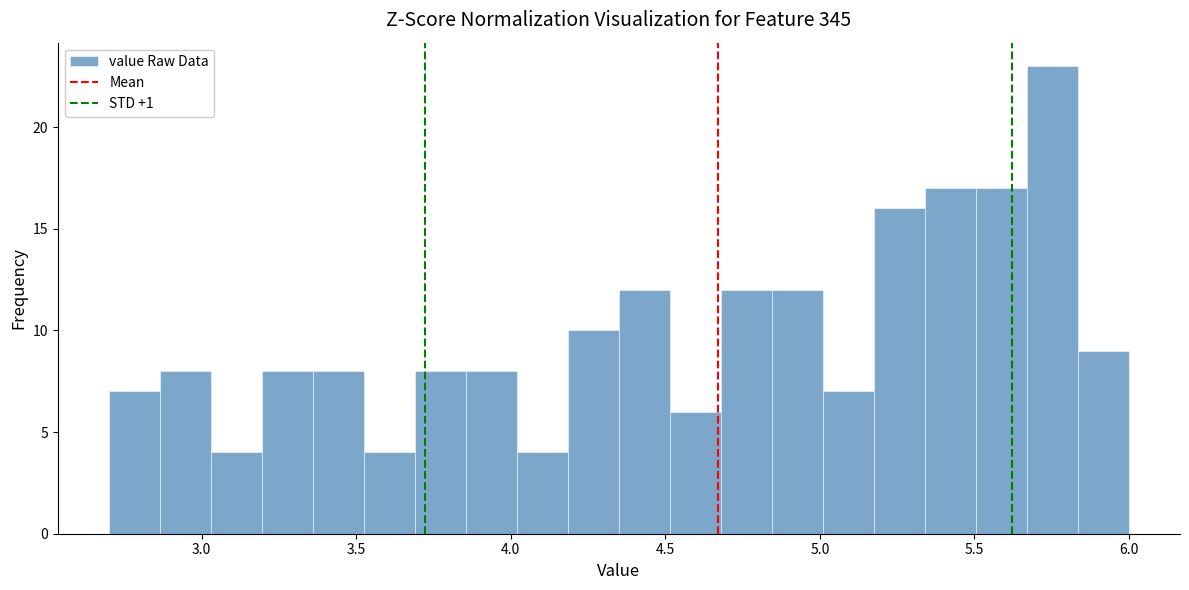

Read against the x-axis, roughly where is the centre of the tallest bar?

5.75